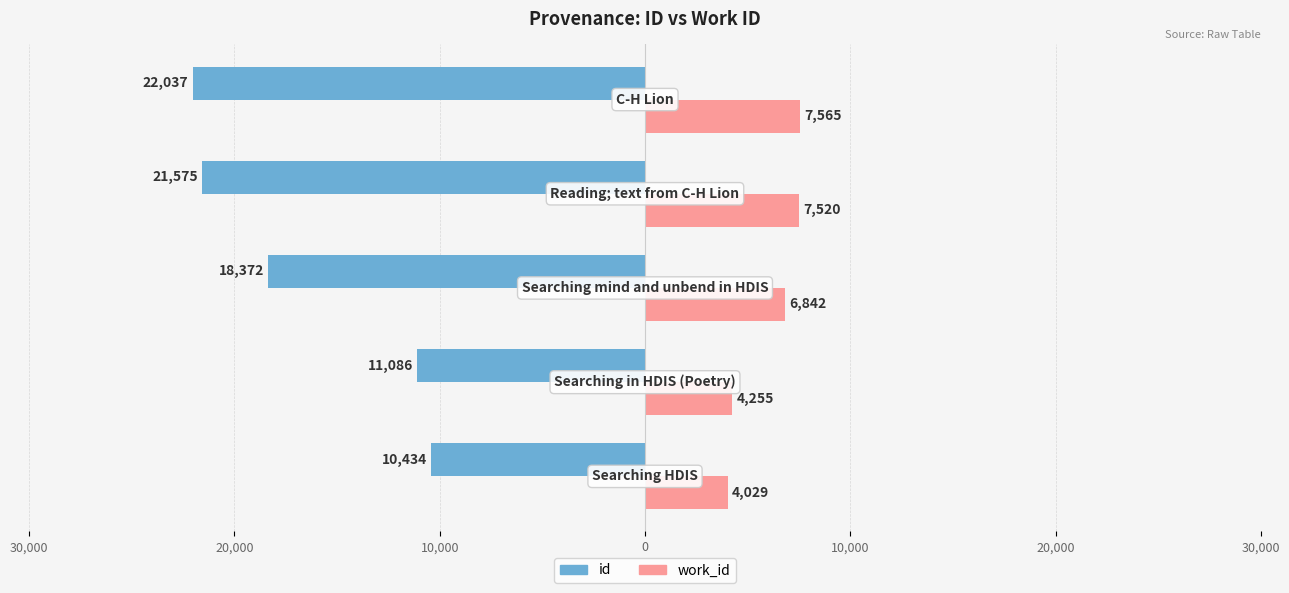

What are all the series names shown in the legend?

id, work_id